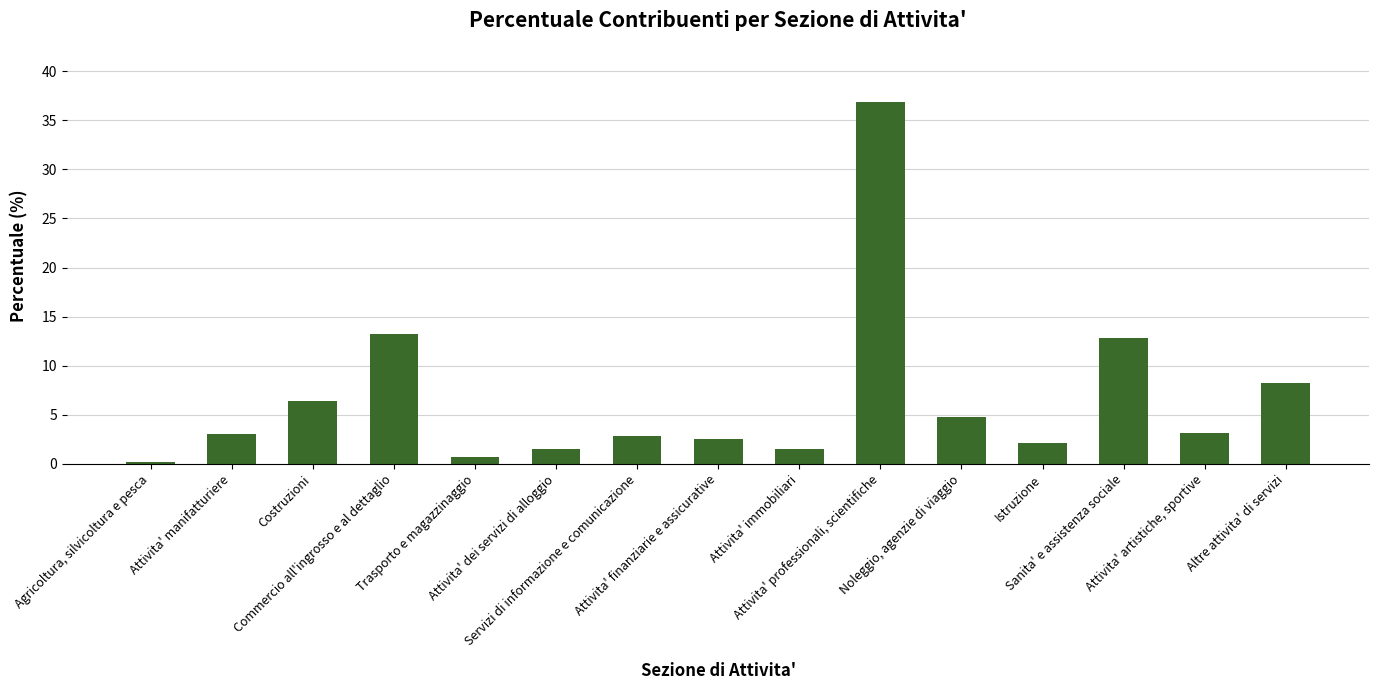

List the labels in order of value, largest first.

Attivita' professionali, scientifiche, Commercio all'ingrosso e al dettaglio, Sanita' e assistenza sociale, Altre attivita' di servizi, Costruzioni, Noleggio, agenzie di viaggio, Attivita' artistiche, sportive, Attivita' manifatturiere, Servizi di informazione e comunicazione, Attivita' finanziarie e assicurative, Istruzione, Attivita' dei servizi di alloggio, Attivita' immobiliari, Trasporto e magazzinaggio, Agricoltura, silvicoltura e pesca